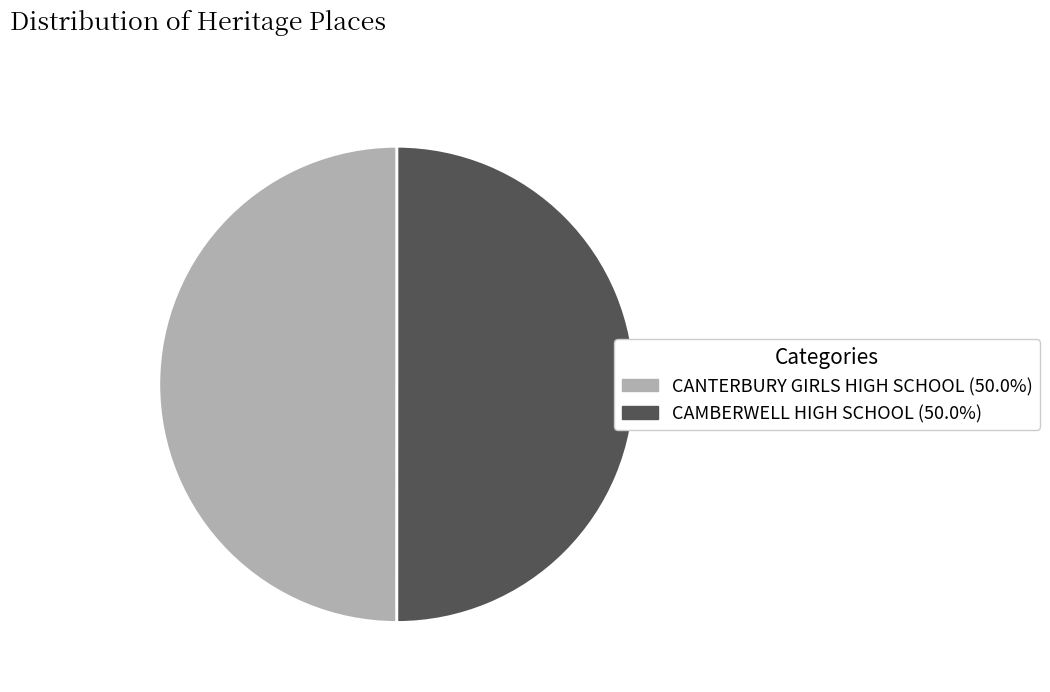

Combined, do CANTERBURY GIRLS HIGH SCHOOL and CAMBERWELL HIGH SCHOOL account for over 50%?

Yes